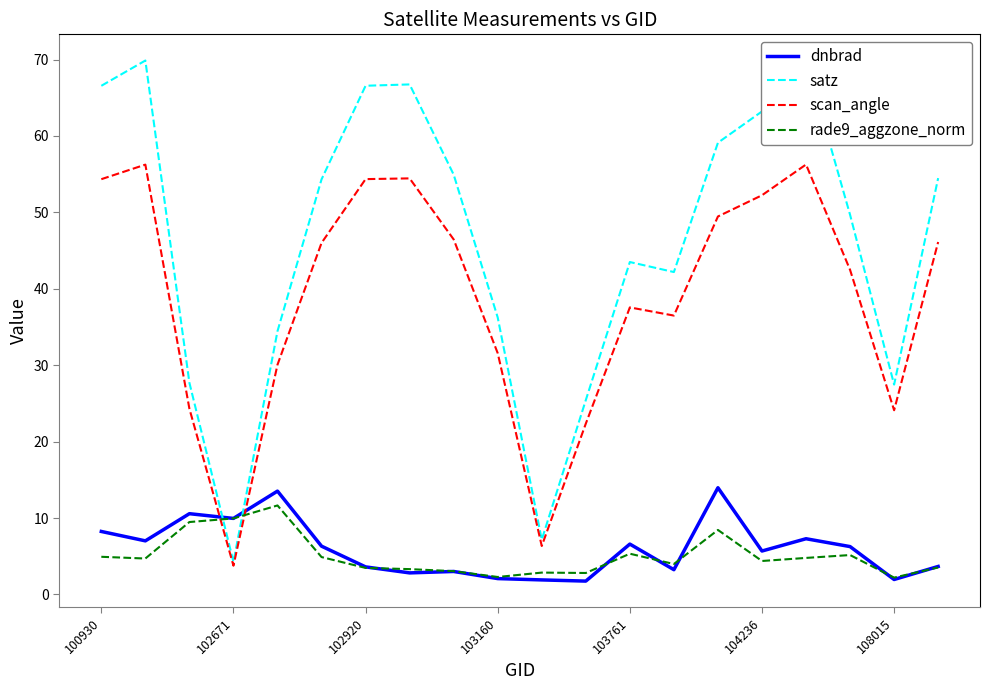

True or false: scan_angle has more than 1 interior local peaks.

True